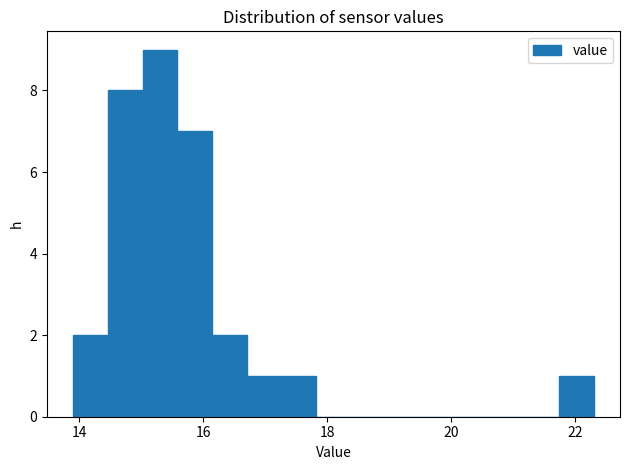

Around what value on the x-axis is the tallest bar? Give the approximate position of its centre, as read against the axis.

15.4